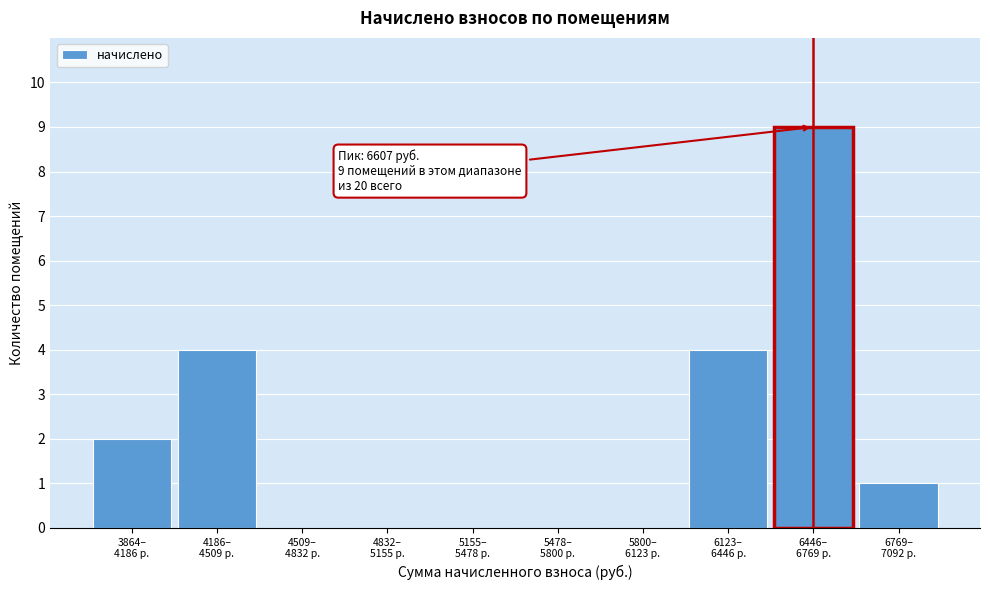

What is the sum of all values?

20